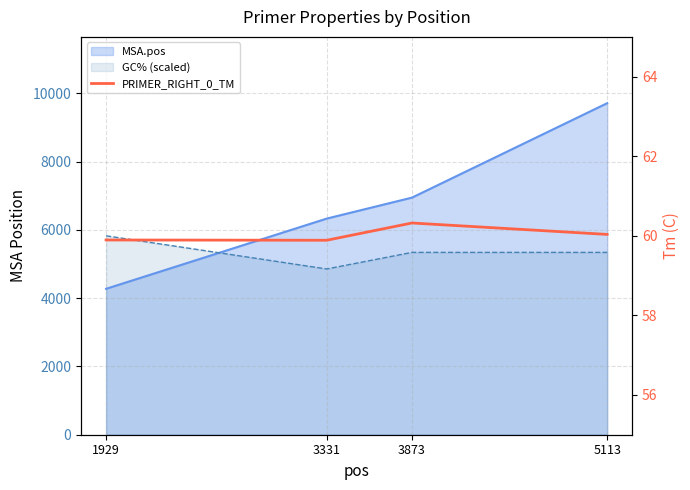

Reading left to right, list all the values displayed in this chart.

59.9	59.9	60.3	60.0